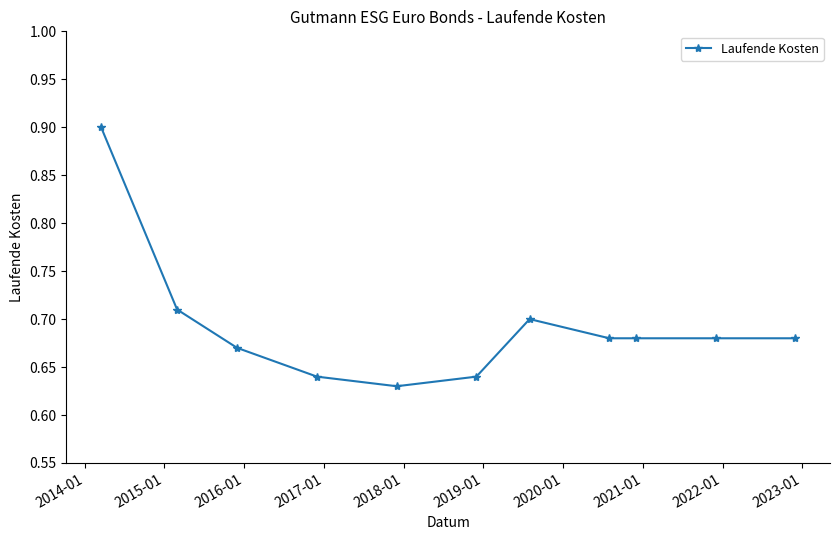

What is the value of the 1st point from the left?

0.9